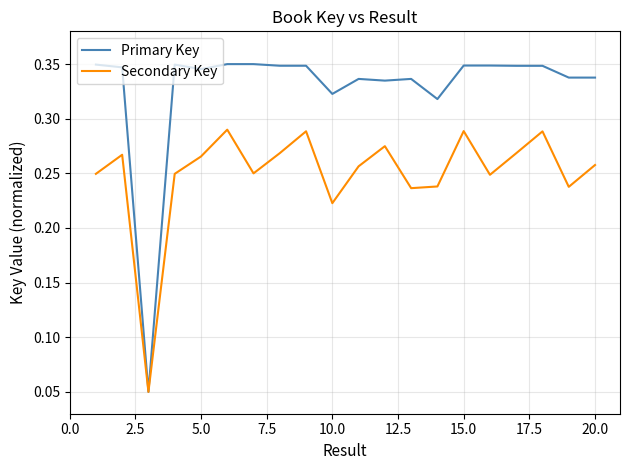

Rank the series by their maximum value, from lowest to highest.

Secondary Key, Primary Key